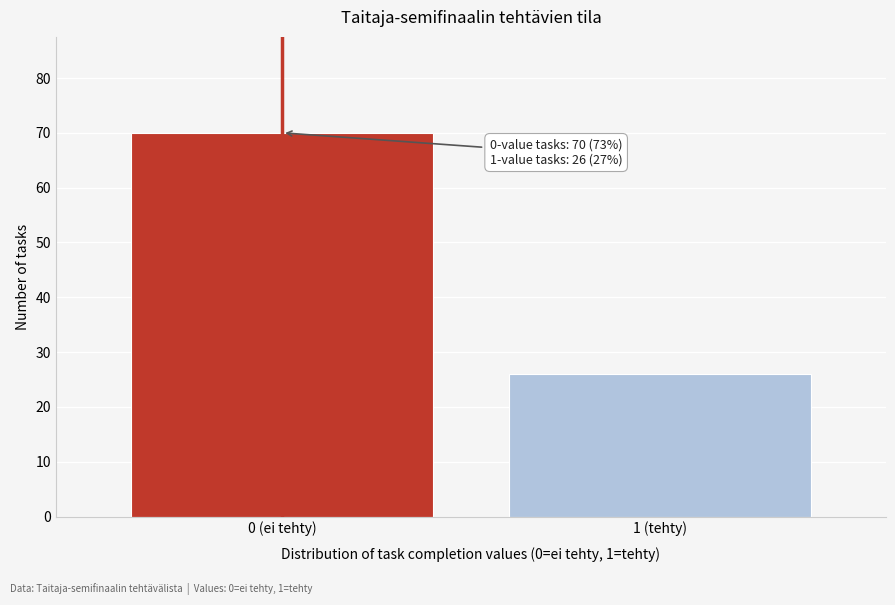

Reading right to left, what are all the values shown in this chart?

1 (tehty)=26	0 (ei tehty)=70